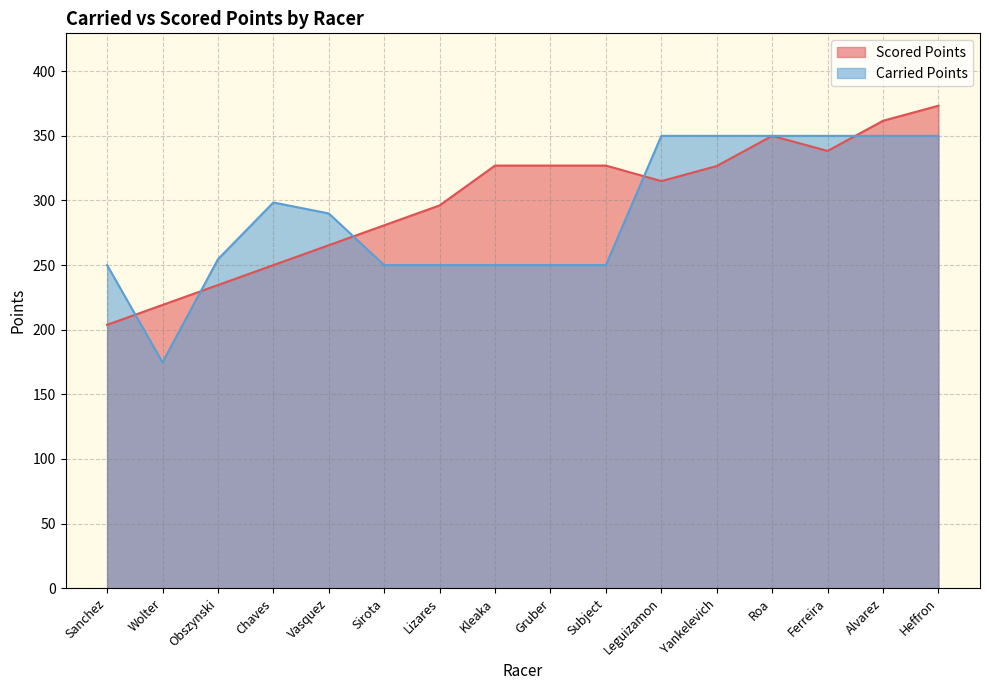

What is the difference between the highest and lowest values at Chaves?

48.5